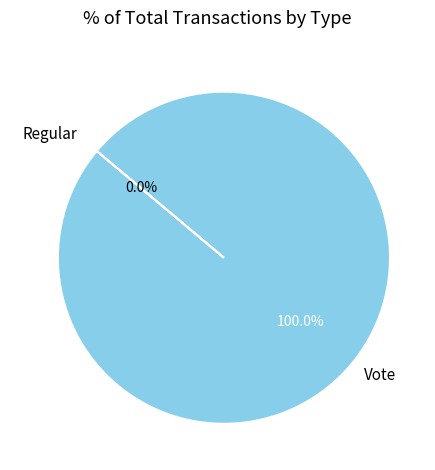

Is there a majority slice in this chart?

Yes